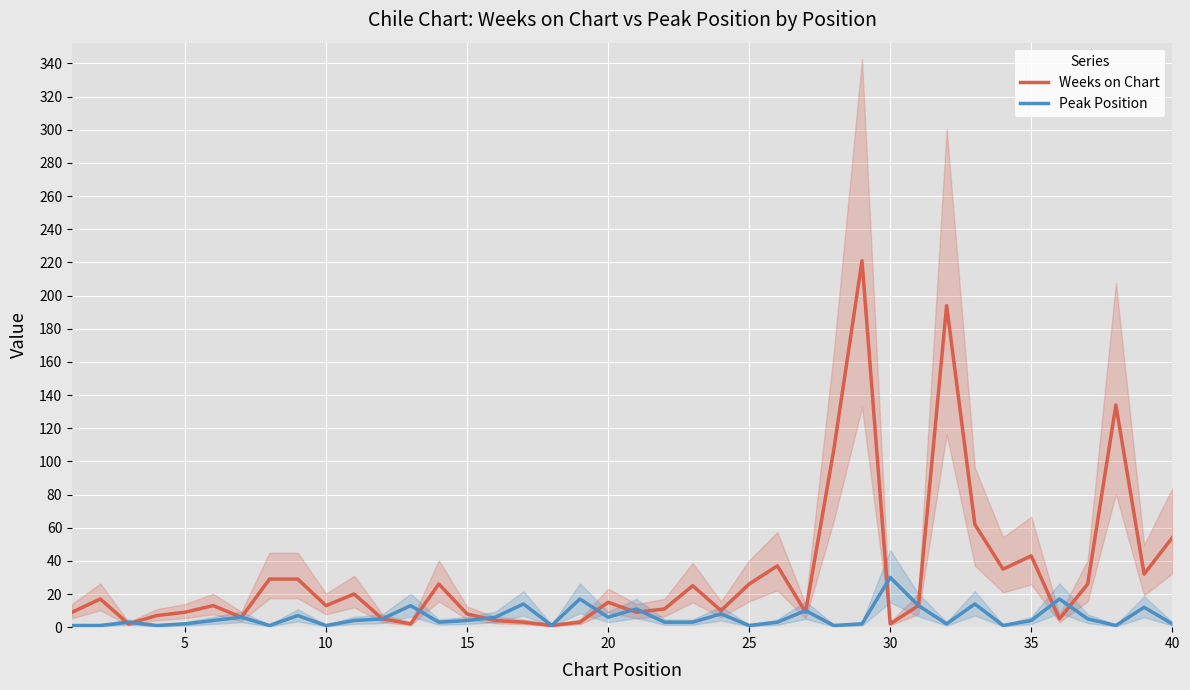

What is the average value of the Weeks on Chart series?

32